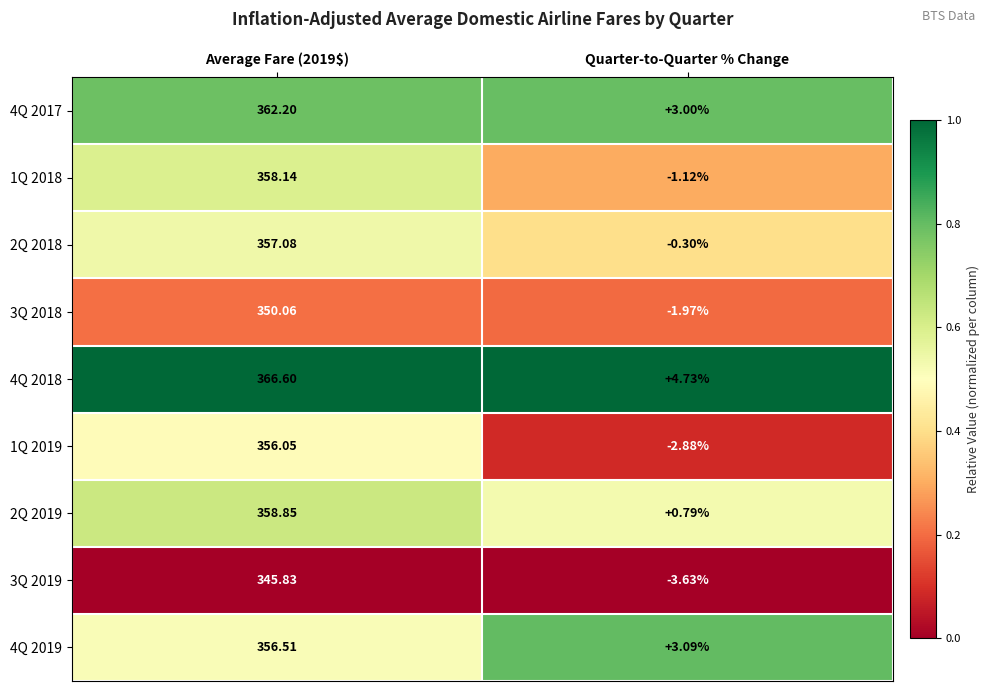

List the series in order of their peak value, lowest first.

3Q 2019, 3Q 2018, 1Q 2019, 4Q 2019, 2Q 2018, 1Q 2018, 2Q 2019, 4Q 2017, 4Q 2018